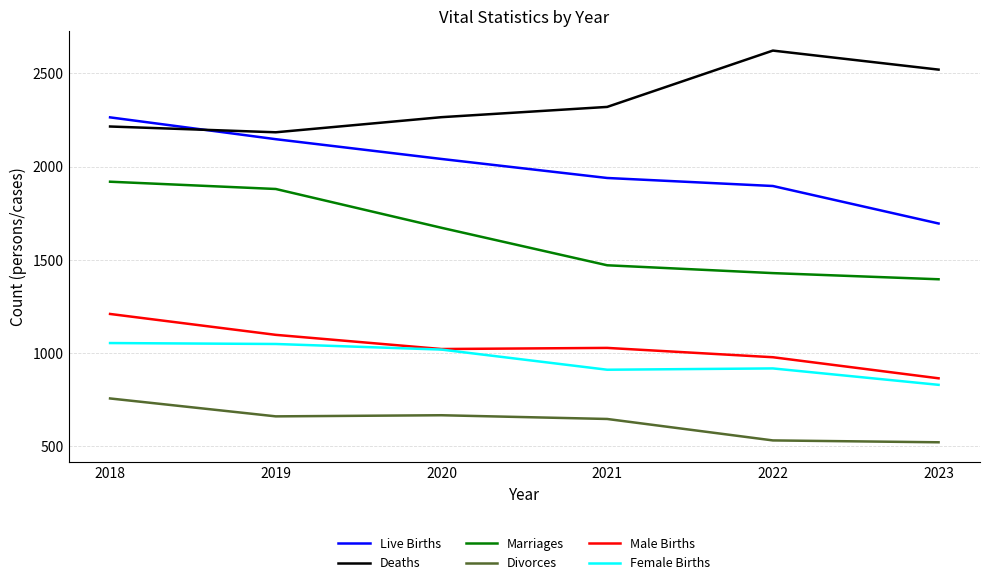

How many lines are shown in the chart?

6